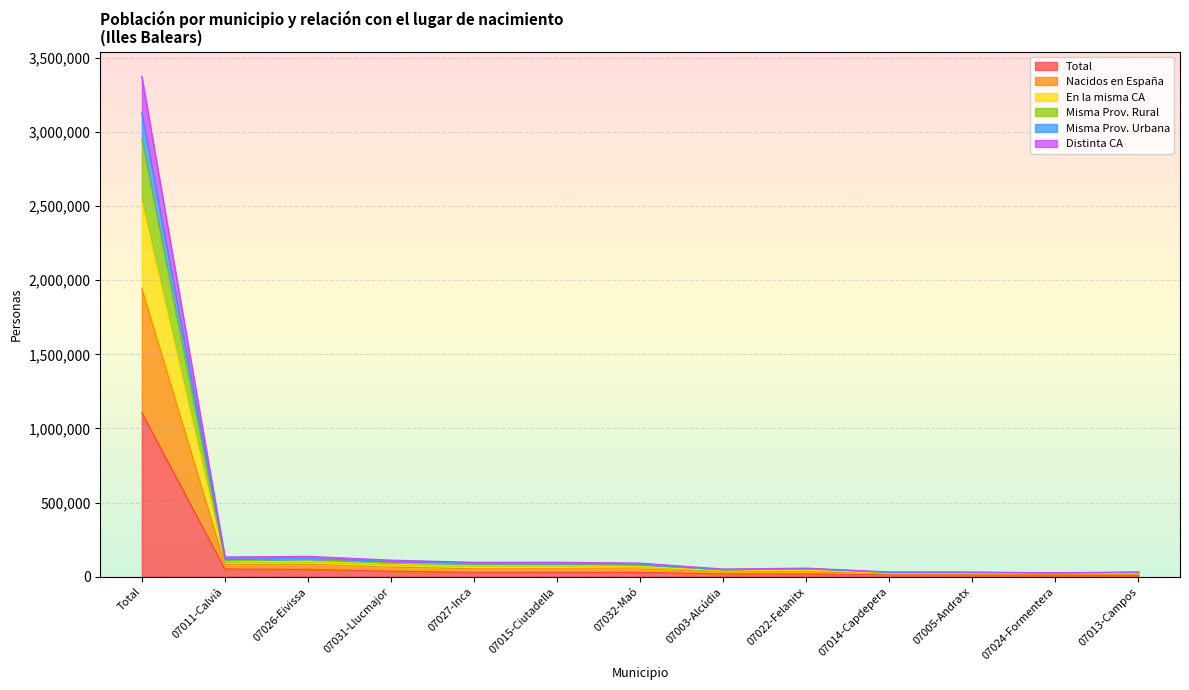

At which label does Total reach its peak?

Total